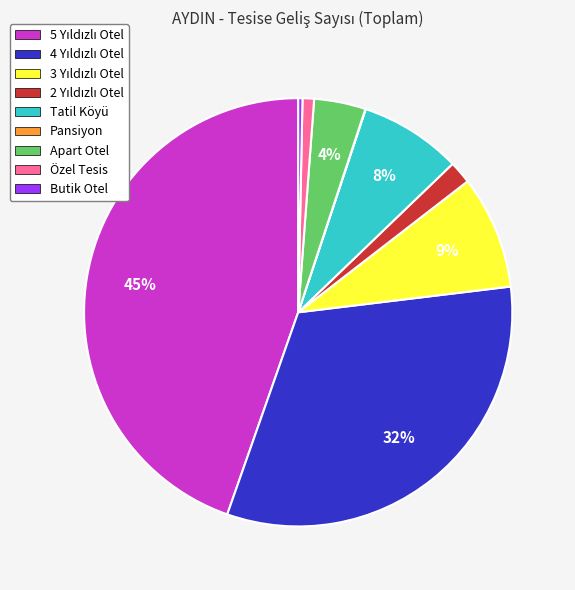

Is there a majority slice in this chart?

No